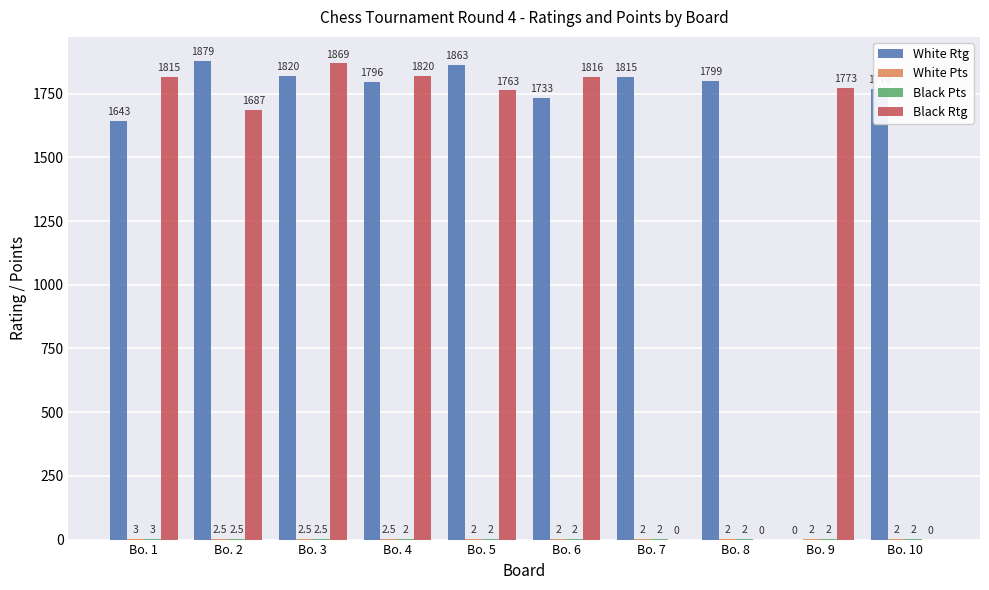

How many groups of bars are there?

10